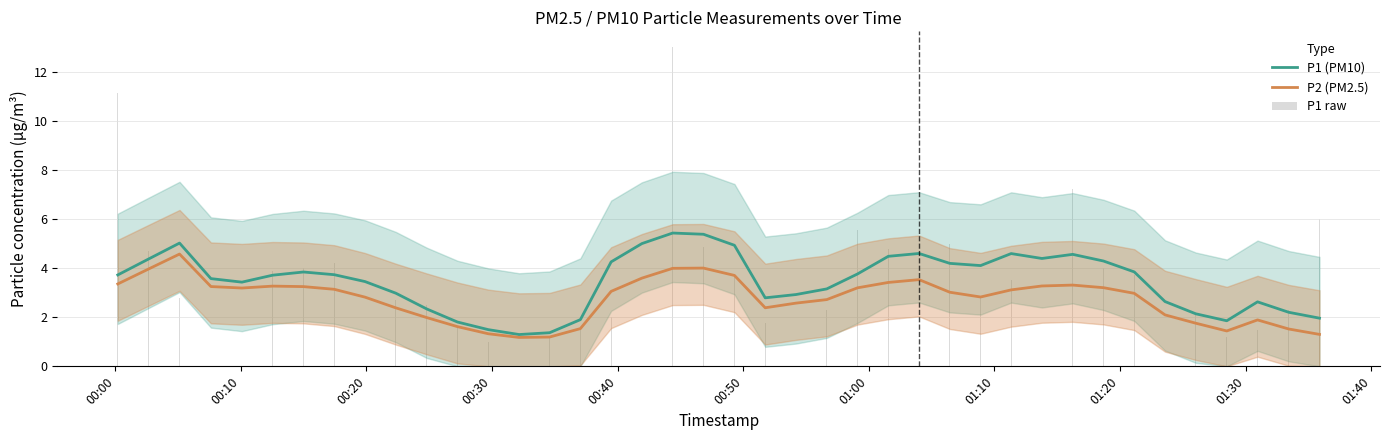

At how many categories does at least one series exceed 12?

1